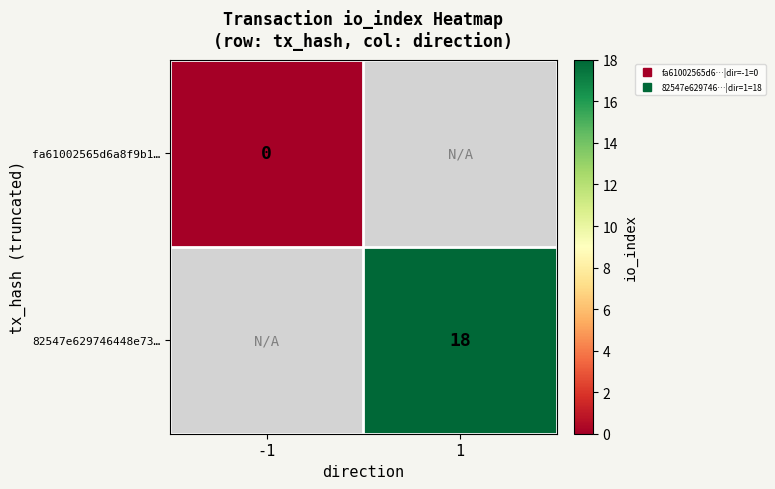

Rank the series at -1 from highest to lowest value.

fa61002565d6a8f9b1…, 82547e629746448e73…